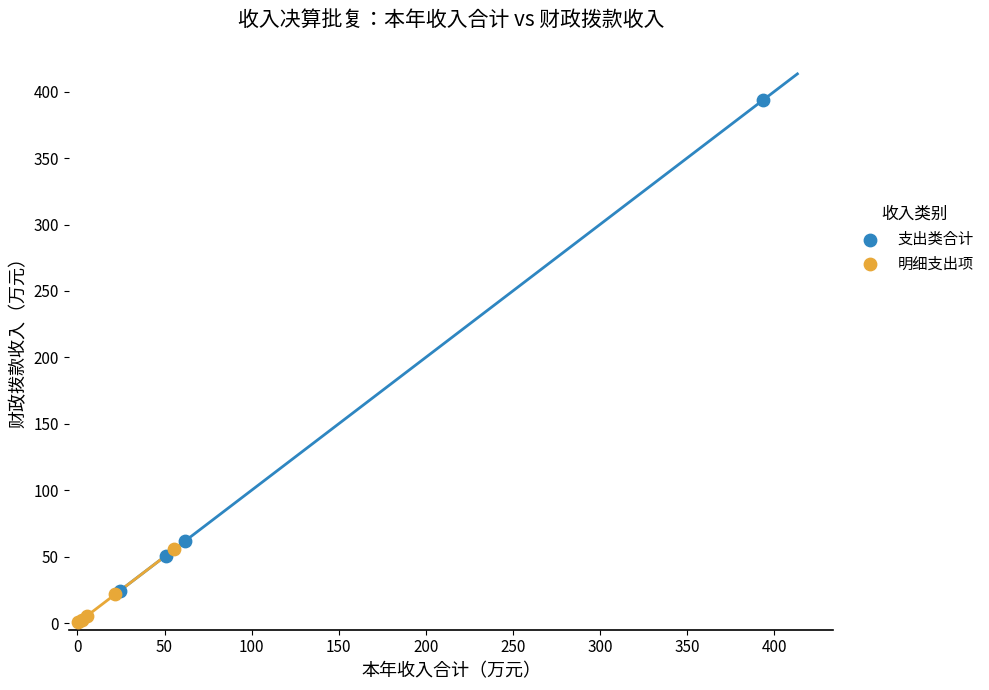

Which series reaches the maximum Y coordinate?

支出类合计